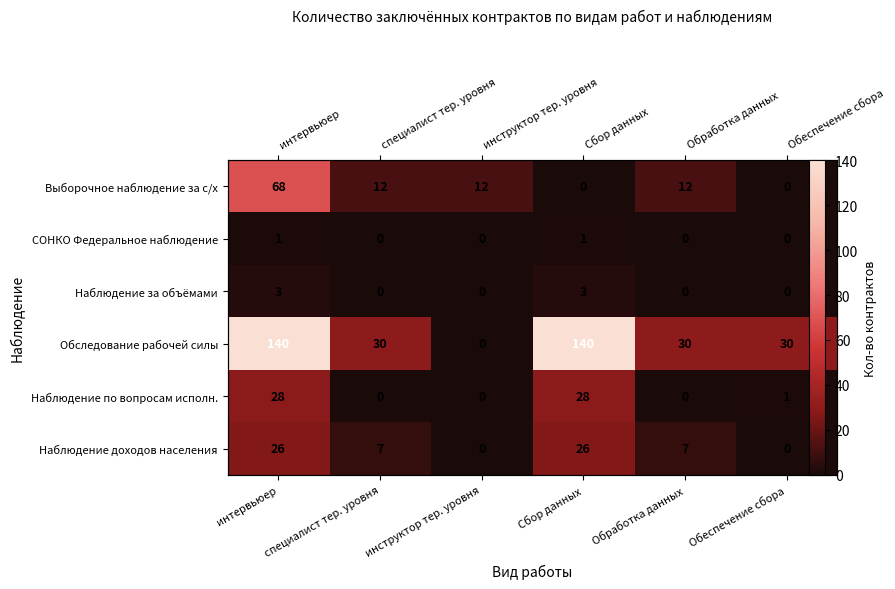

How many data points does each series have?

6